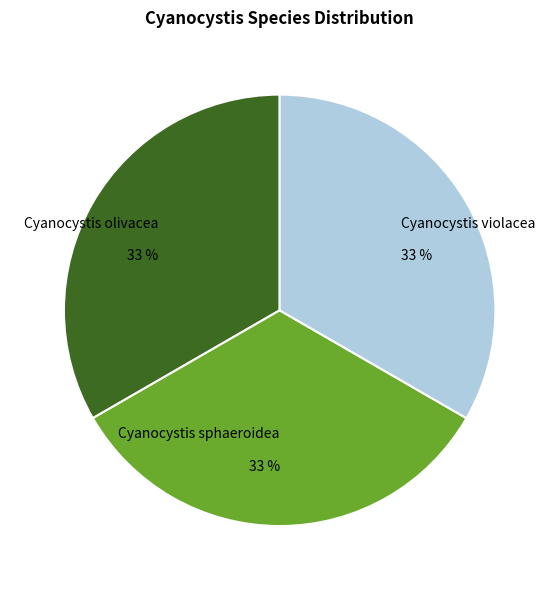

To the nearest percent, what portion does Cyanocystis olivacea represent?

33%